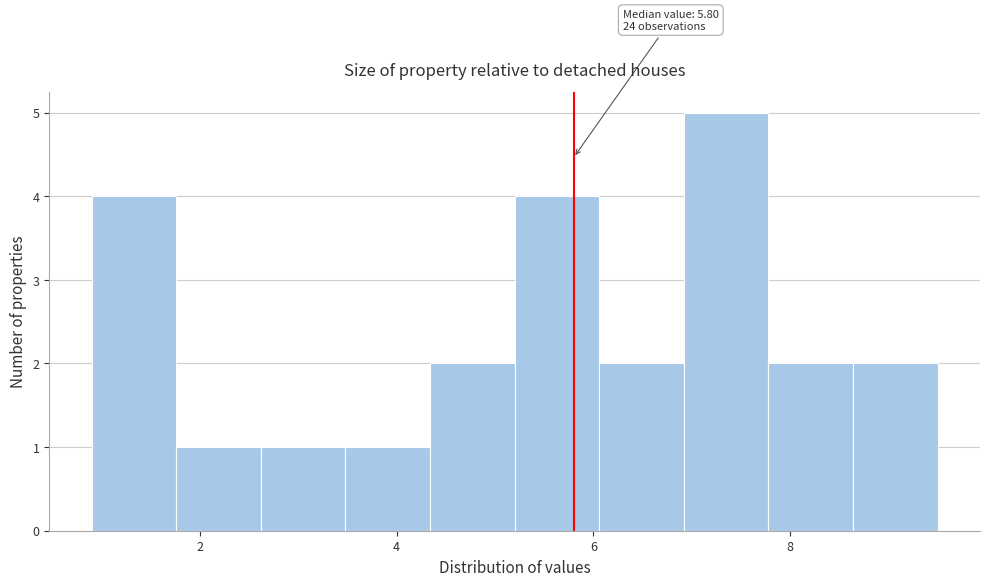

Which range on the x-axis has the tallest bar?

6.92 to 7.78